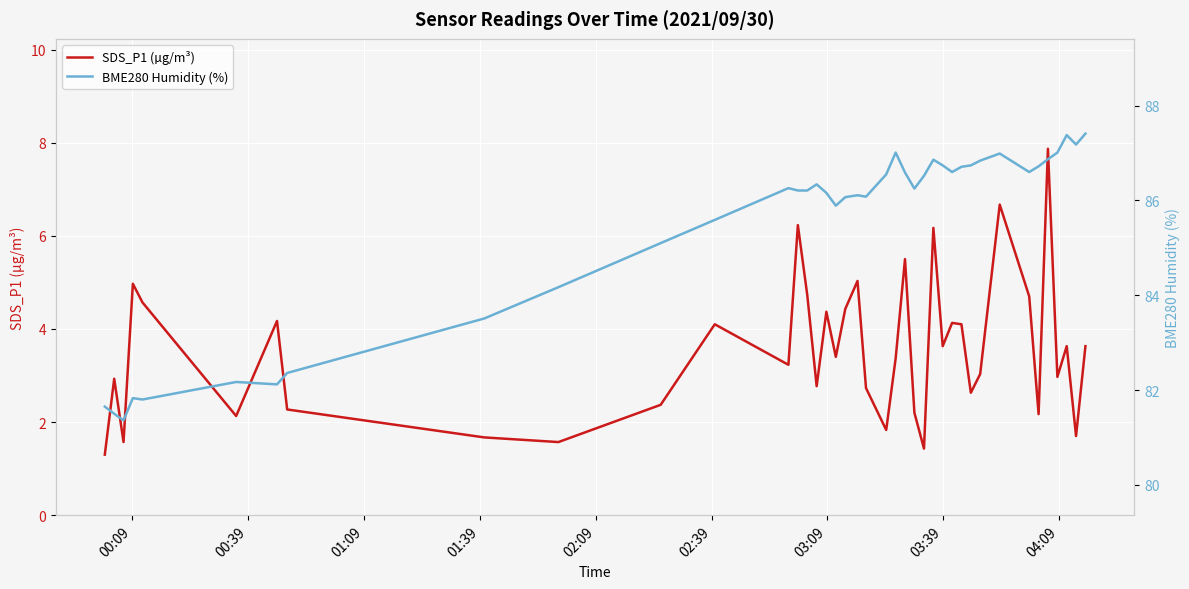

What is the highest value of the SDS_P1 (µg/m³) series?

7.9